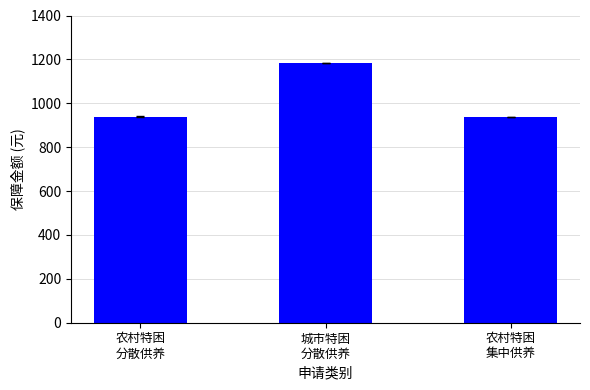

Reading left to right, extract all data points from this chart.

农村特困
分散供养=938	城市特困
分散供养=1184	农村特困
集中供养=938